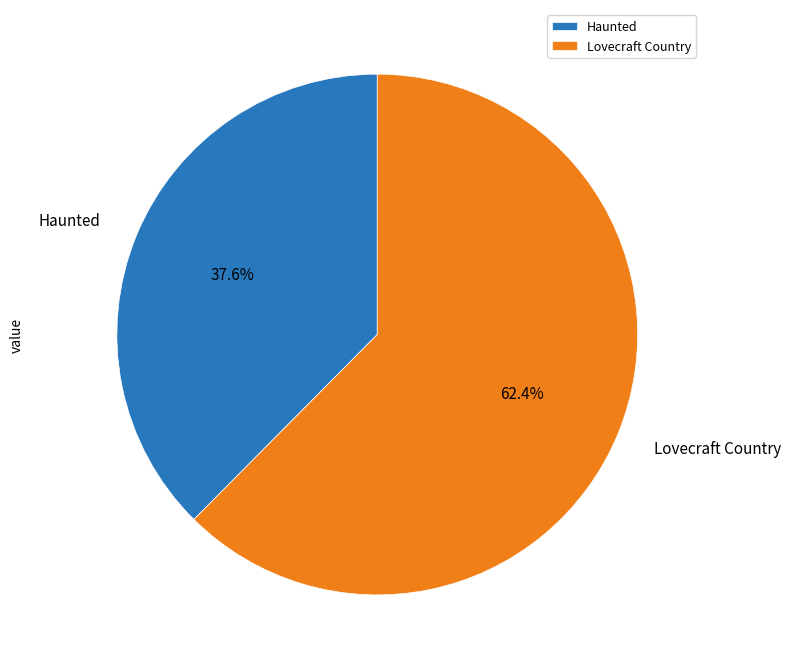

Does Lovecraft Country represent more than half of the total?

Yes